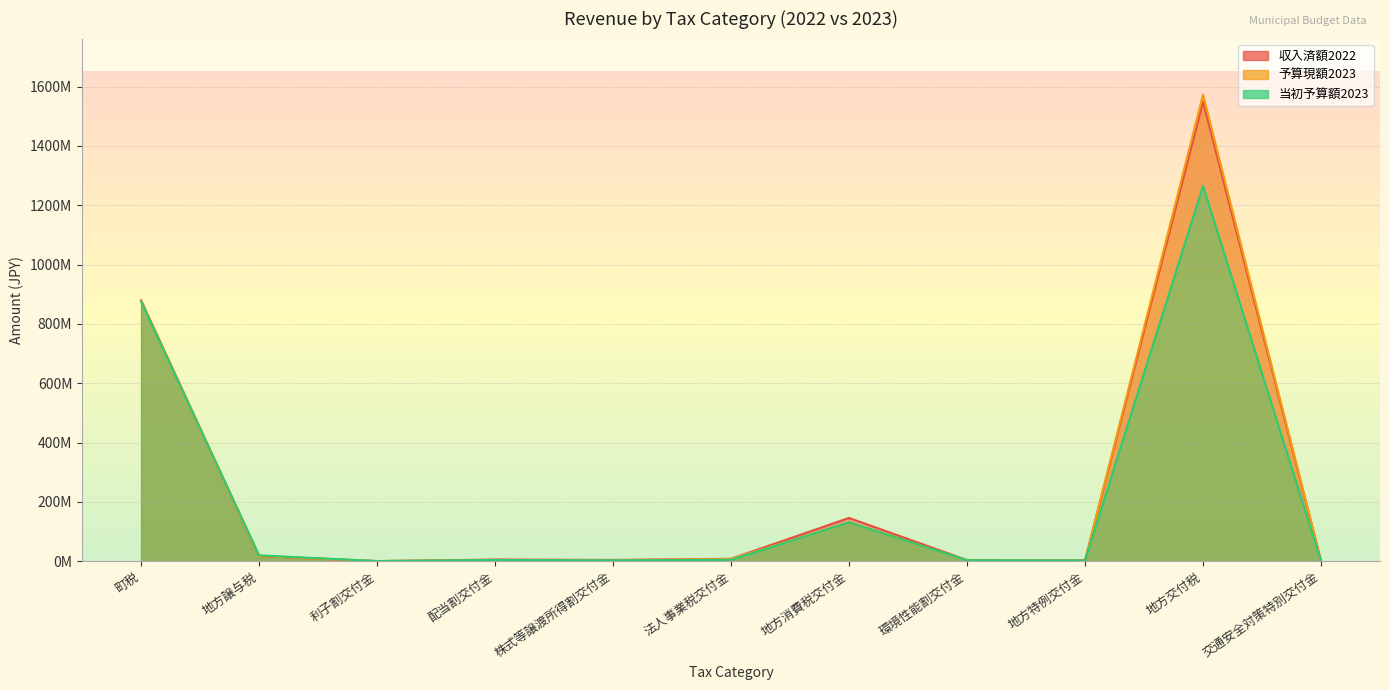

What is the average value of the 当初予算額2023 series?

209999091